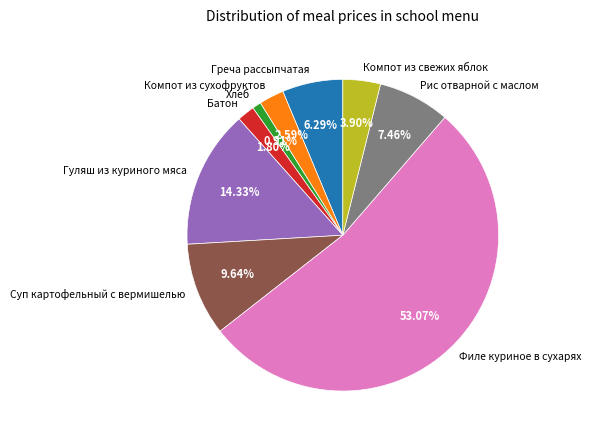

Between Греча рассыпчатая and Филе куриное в сухарях, which is larger?

Филе куриное в сухарях